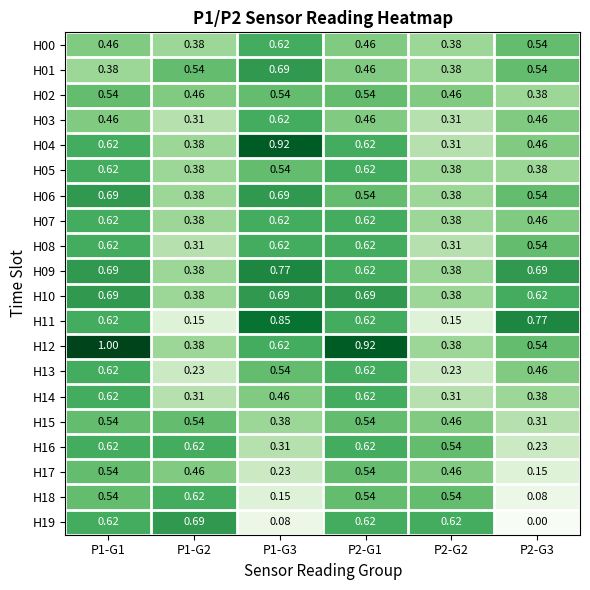

How many distinct data groups are displayed?

20